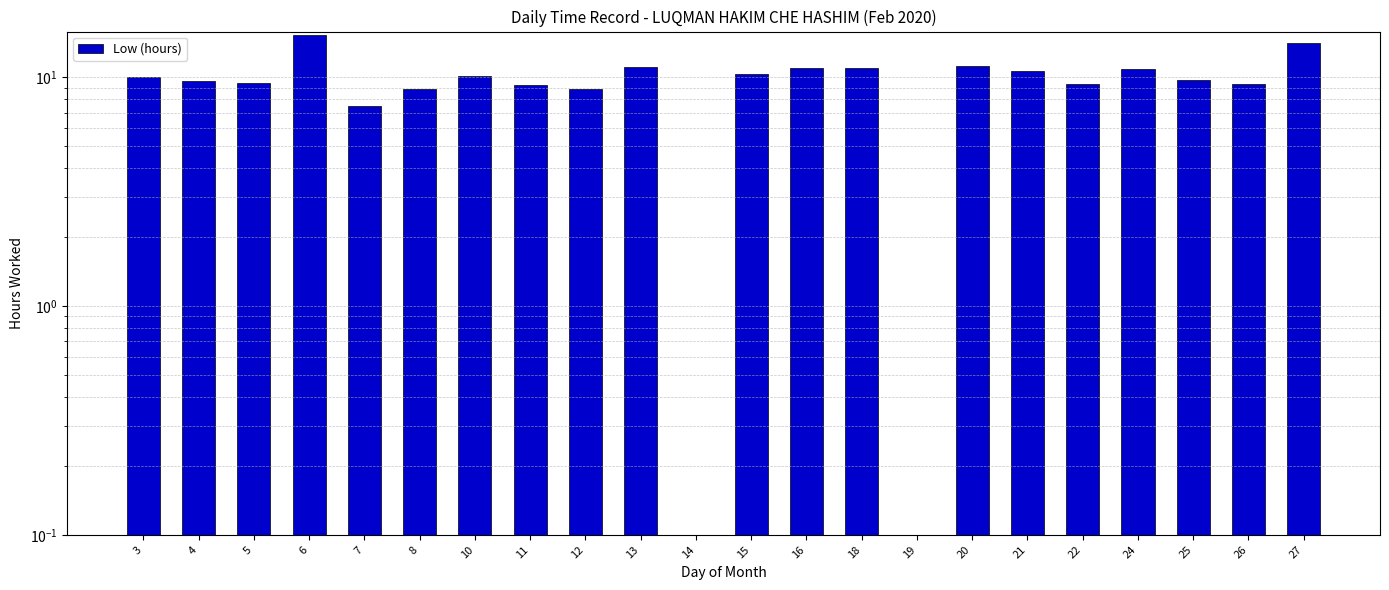

Reading left to right, list all the values displayed in this chart.

3=10.0	4=9.6	5=9.4	6=15.3	7=7.5	8=8.9	10=10.1	11=9.2	12=8.9	13=11.1	14=0.0	15=10.3	16=10.9	18=11.0	19=0.0	20=11.2	21=10.6	22=9.3	24=10.9	25=9.7	26=9.3	27=14.2